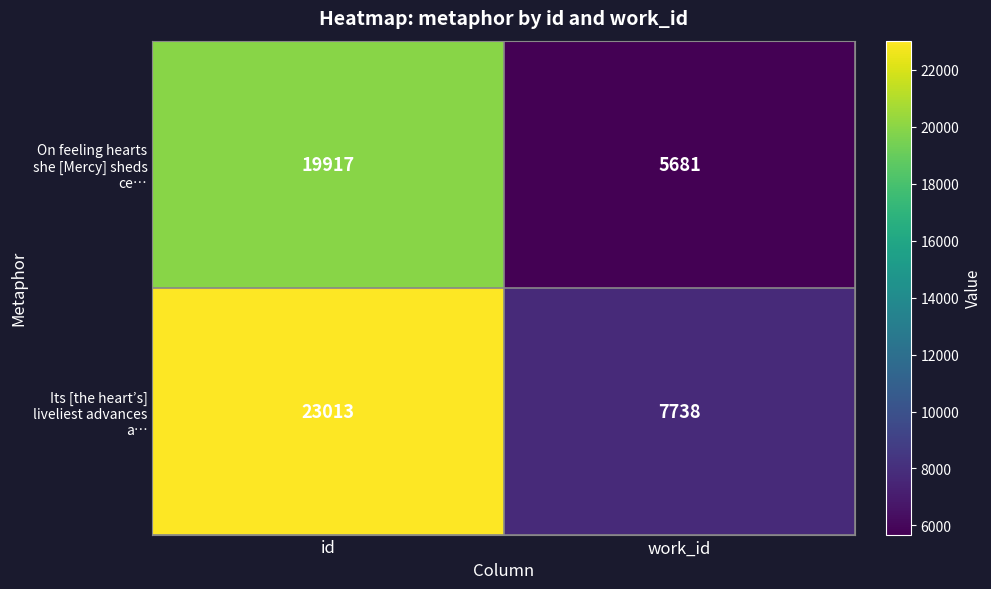

At which category is the sum across all series the highest?

id